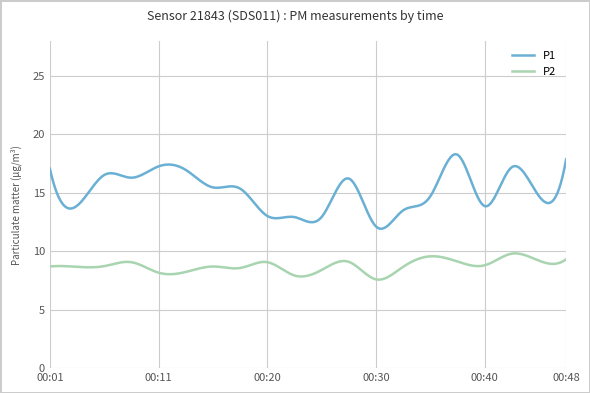

What is the smallest value displayed?

7.6